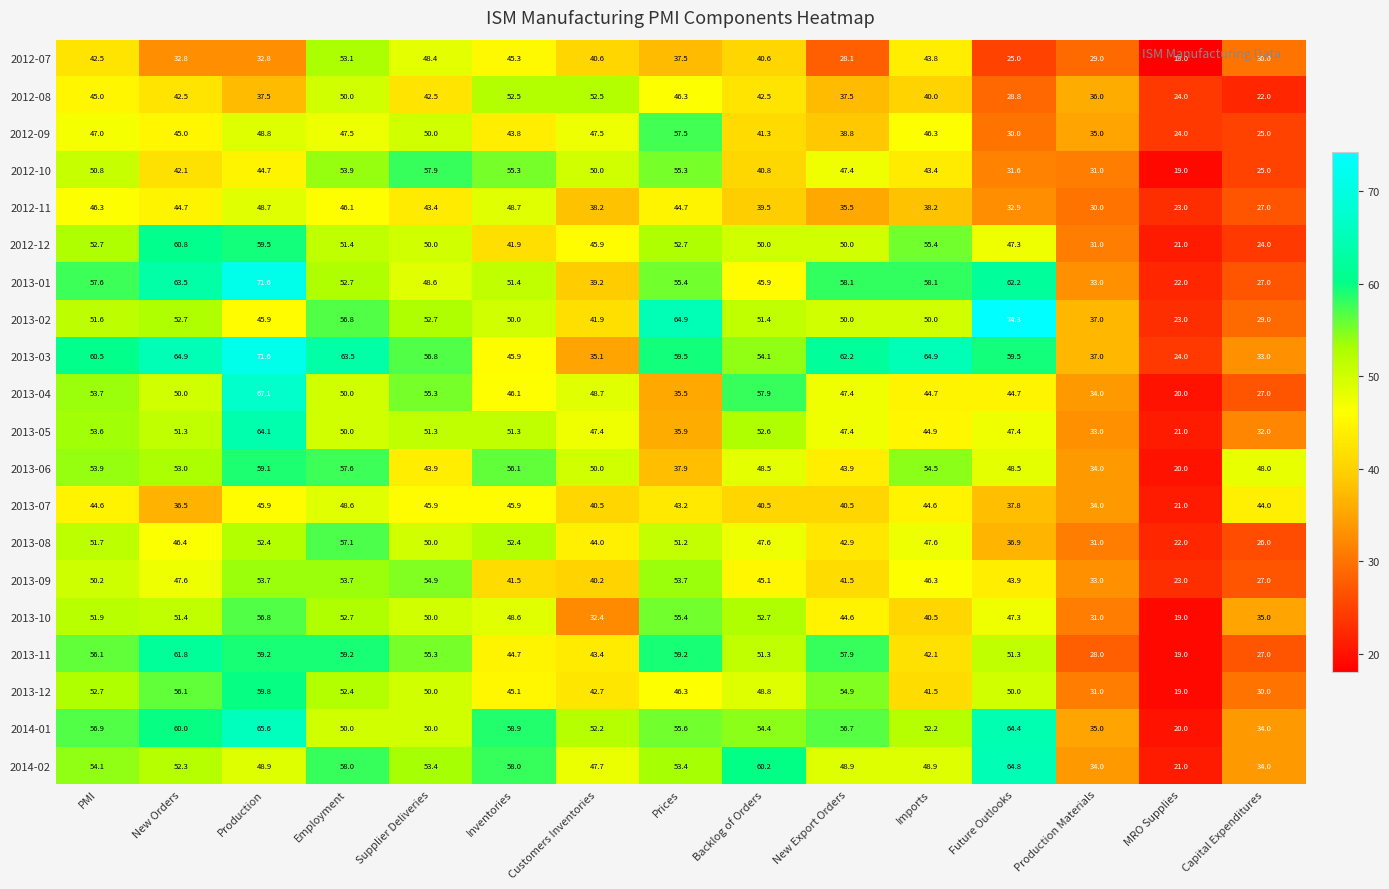

True or false: 2014-02 has a value of 90.8 at New Orders.

False